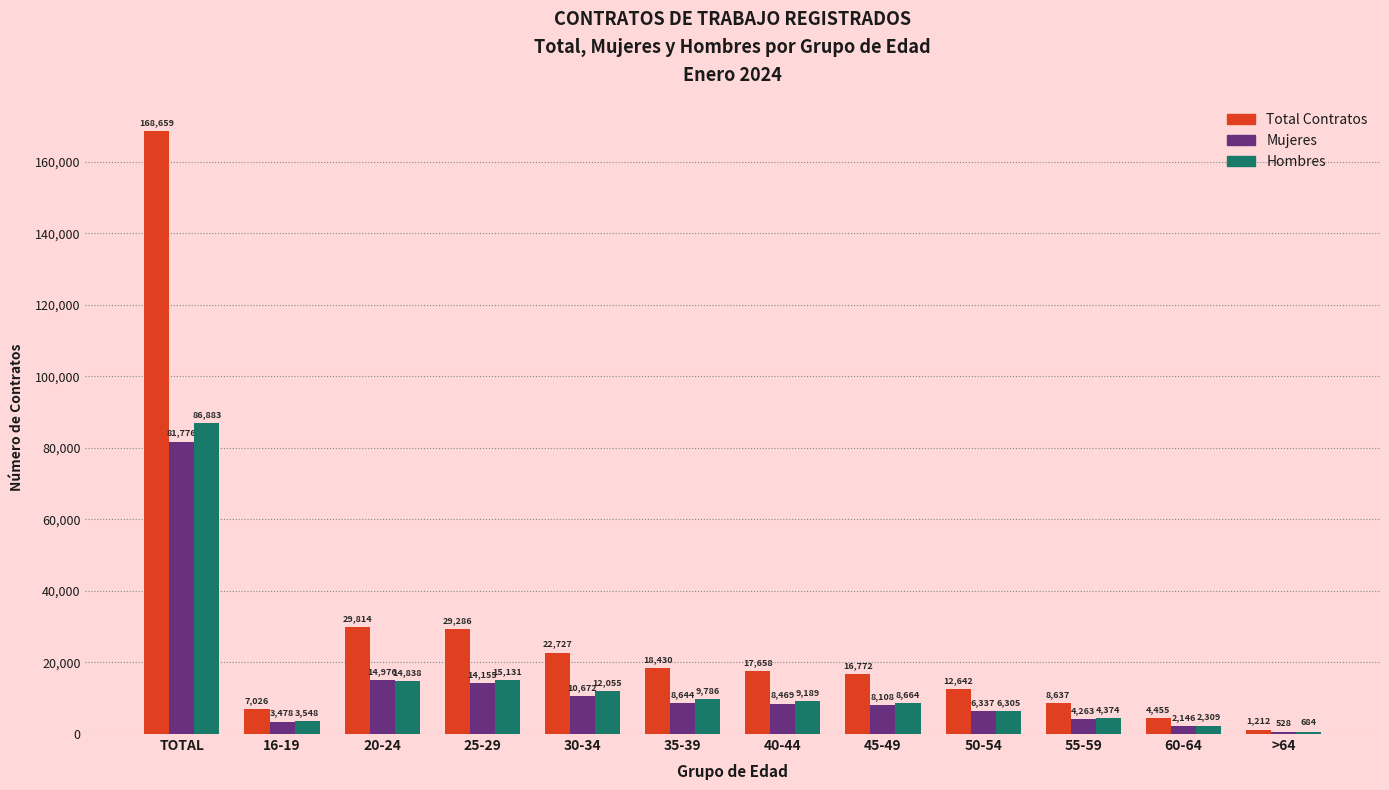

How many groups of bars are there?

12